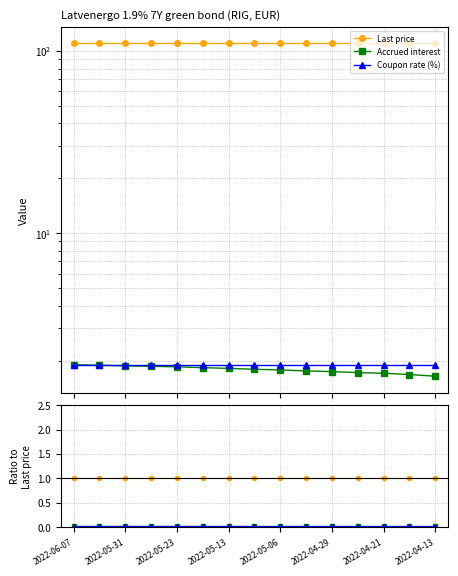

The Accrued interest series shows 0.0 at 2022-05-13. True or false?

False